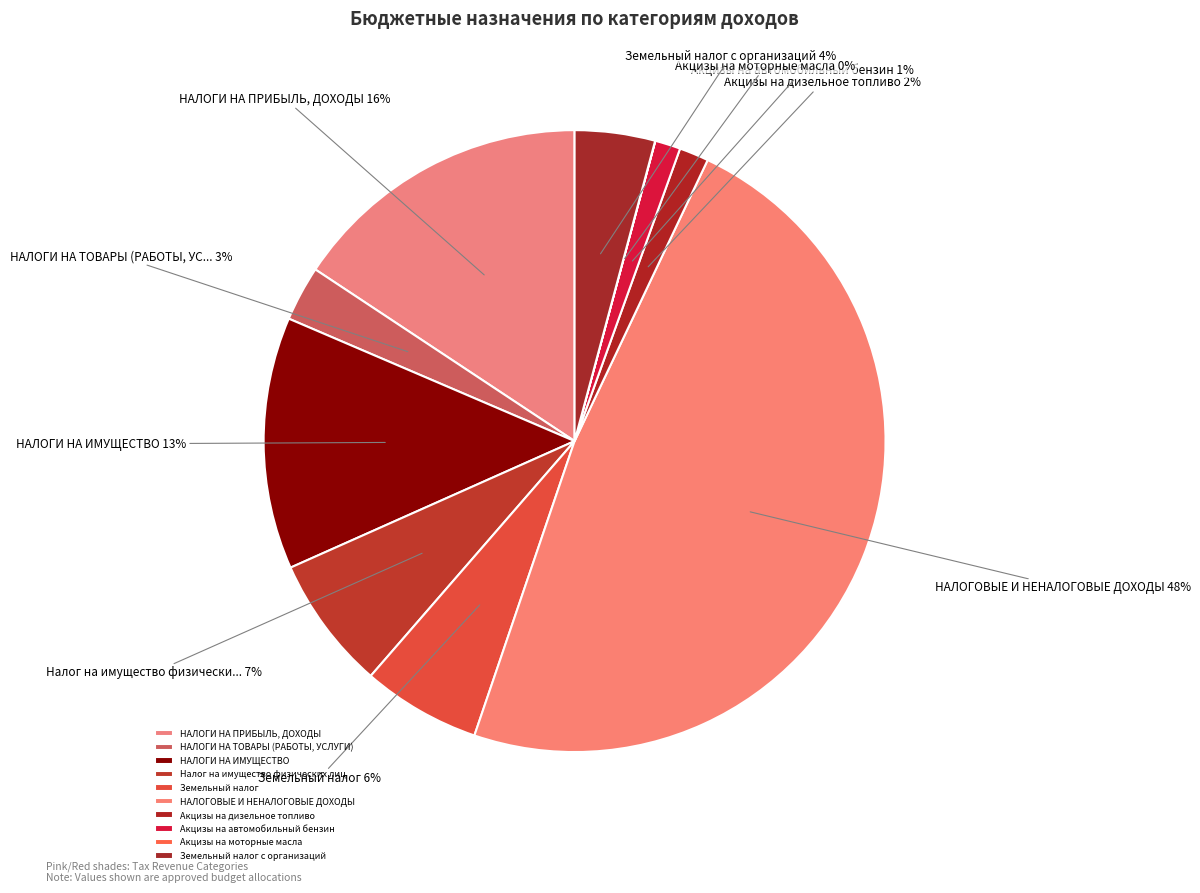

Which slice is the largest?

НАЛОГОВЫЕ И НЕНАЛОГОВЫЕ ДОХОДЫ